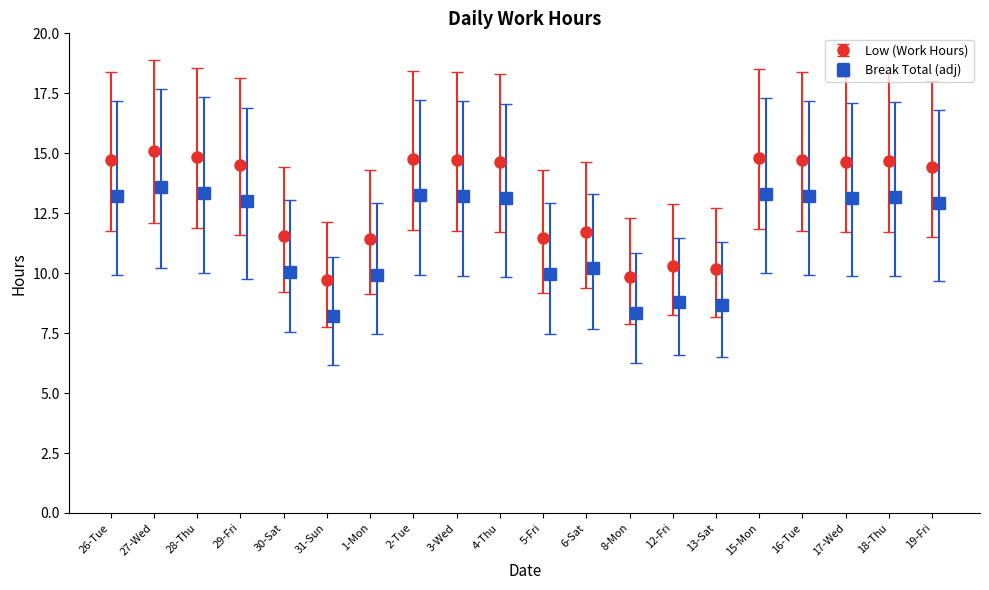

What is the minimum value for Low (Work Hours)?

9.7